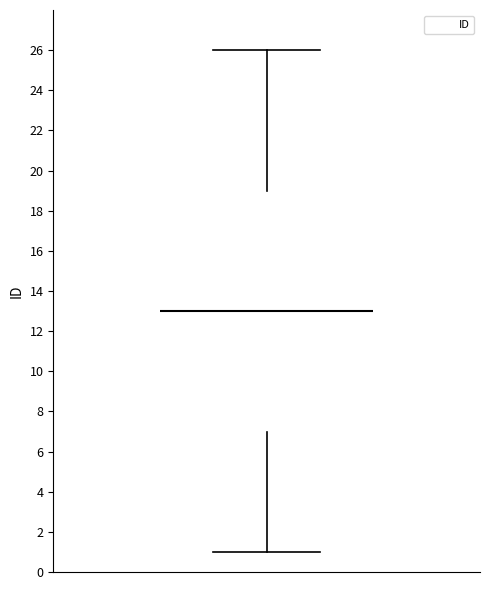

Transcribe this box plot: give where the median line is, the range the box spans, and where the two whiskers end, as read against the y-axis. The values are not printed on the chart, so give them approximately, as read against the axis.

median 13, box 7 to 19, whiskers 1 to 26